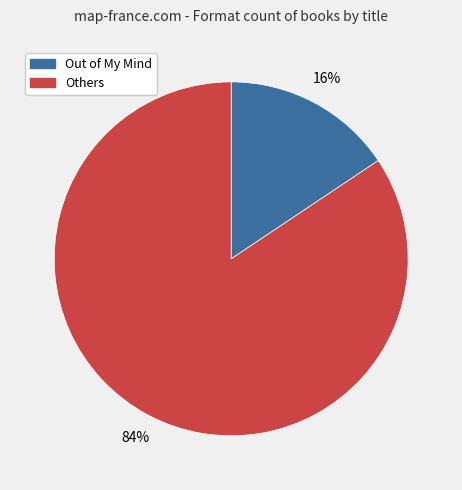

Is there any slice that represents more than half of the pie?

Yes